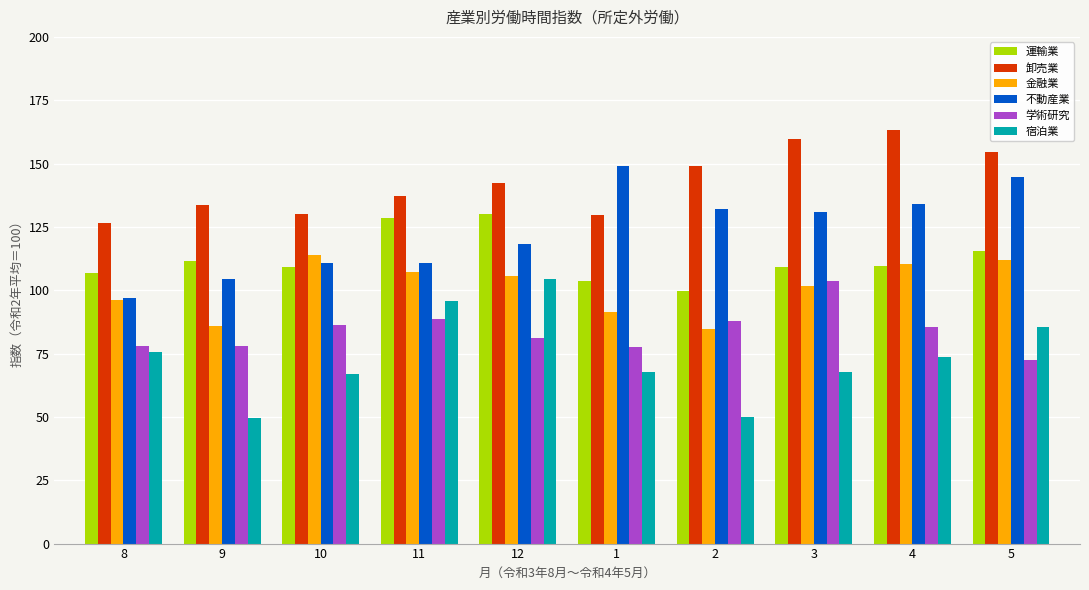

Is the value of 宿泊業 at 2 greater than the value of 運輸業 at 12?

No